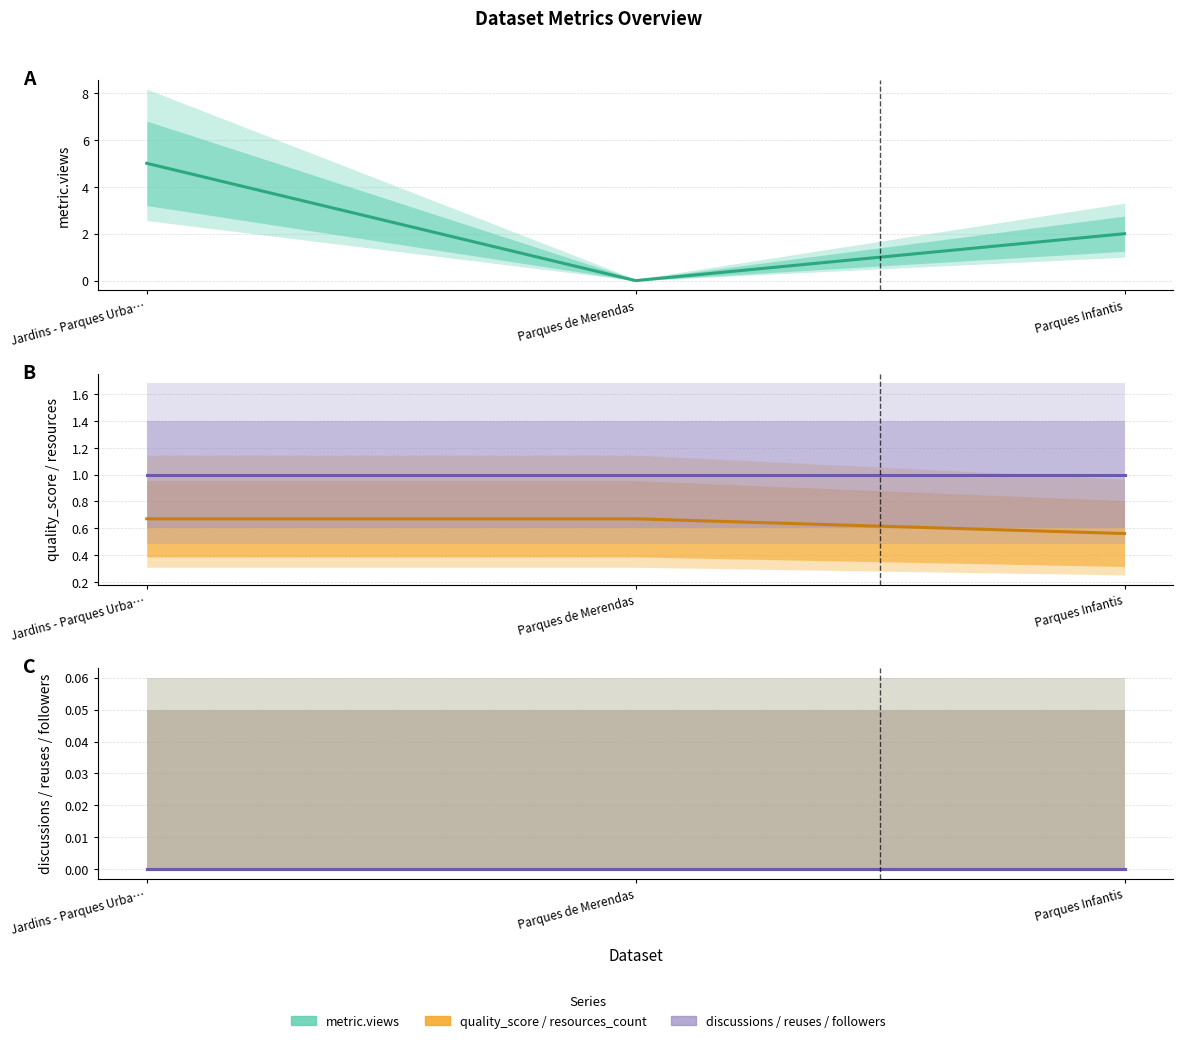

Read the quality_score value at Parques Infantis.

0.6